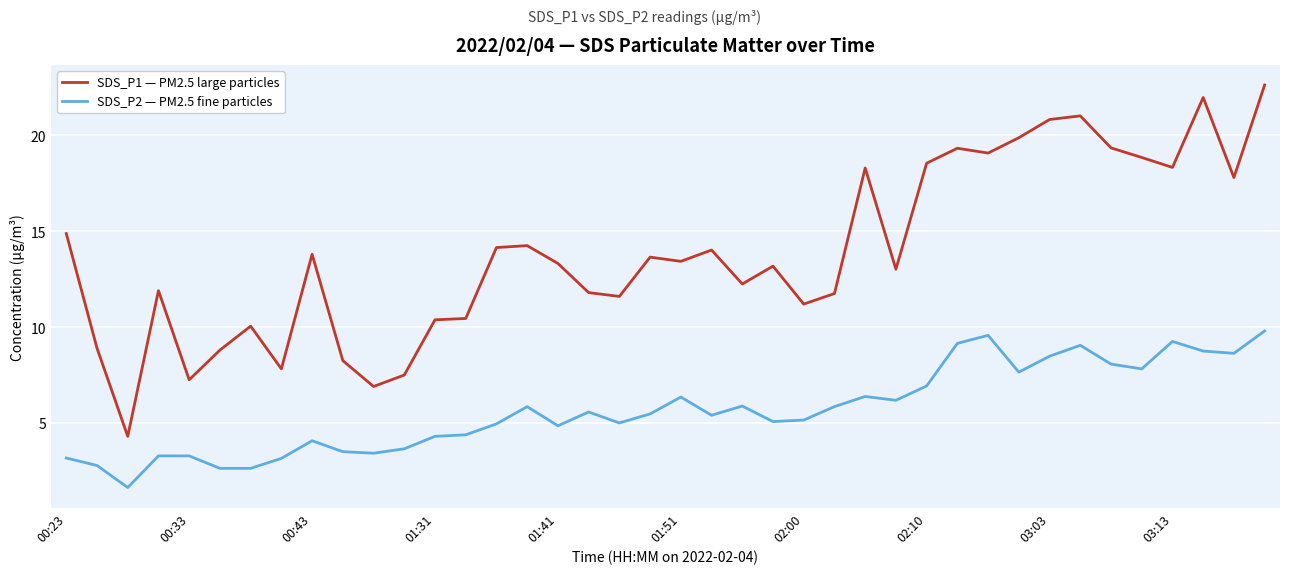

What is the maximum value shown in the chart?

22.6